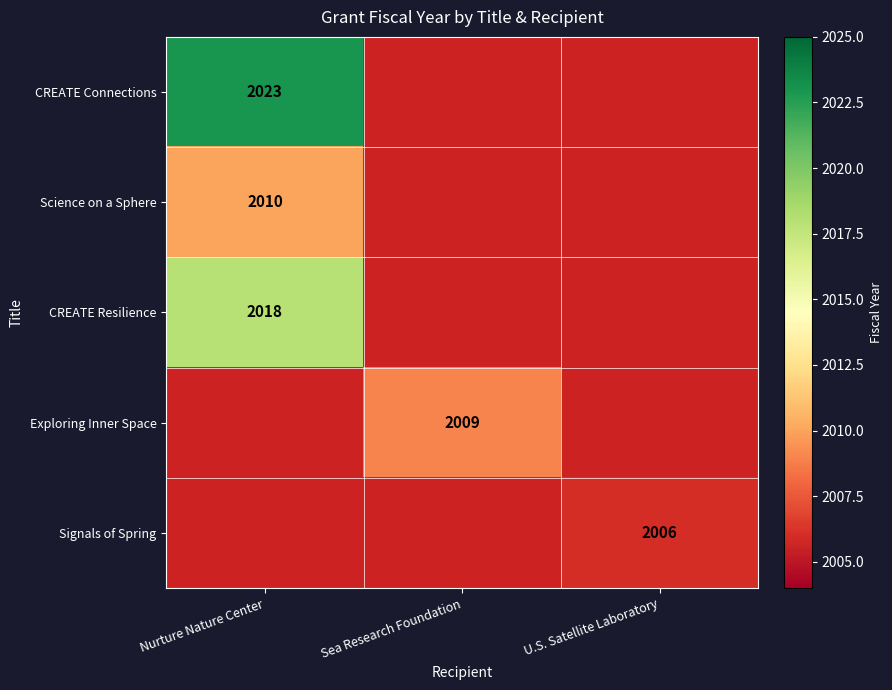

At which category is the sum across all series the highest?

Nurture Nature Center